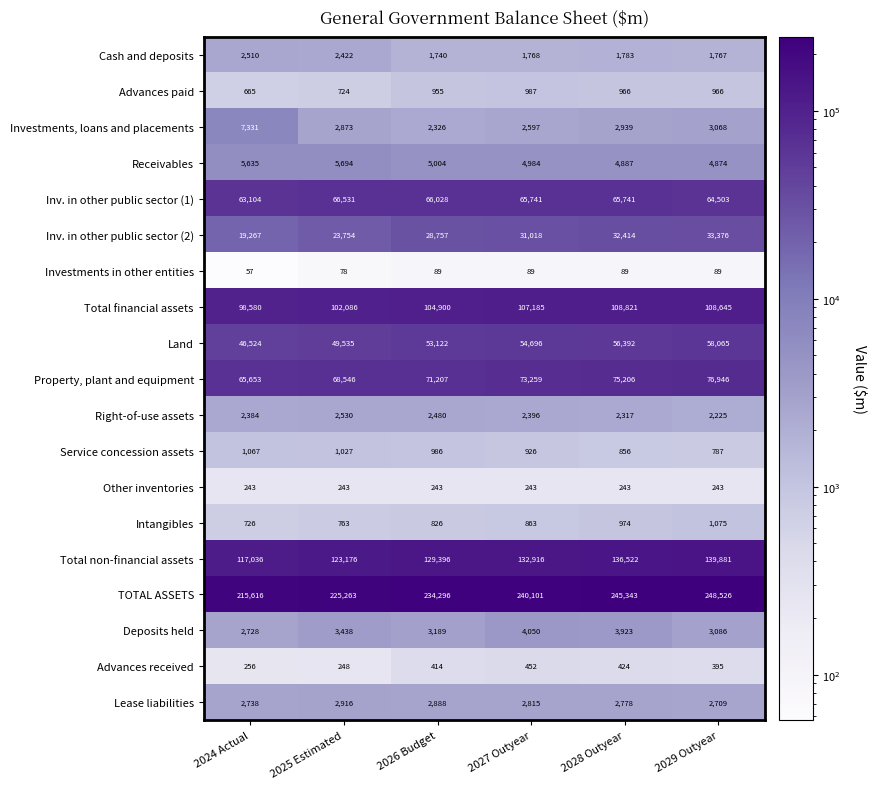

What is the total value across all series at 2028 Outyear?

742618